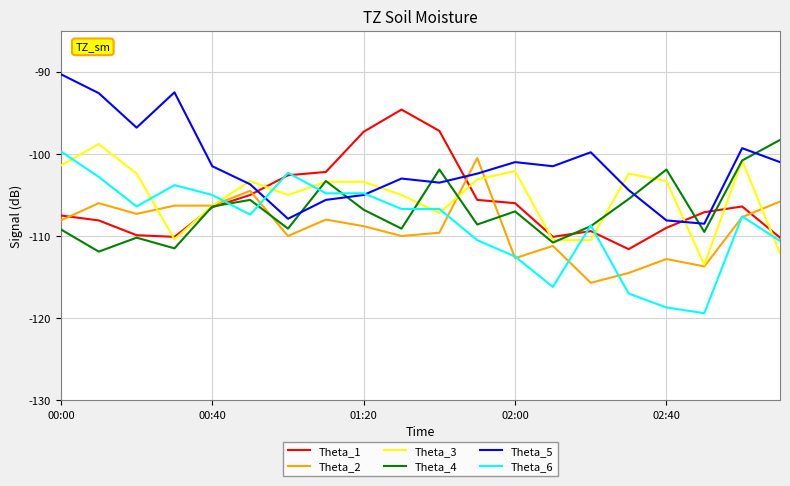

Which series has the largest total across all categories?

Theta_5